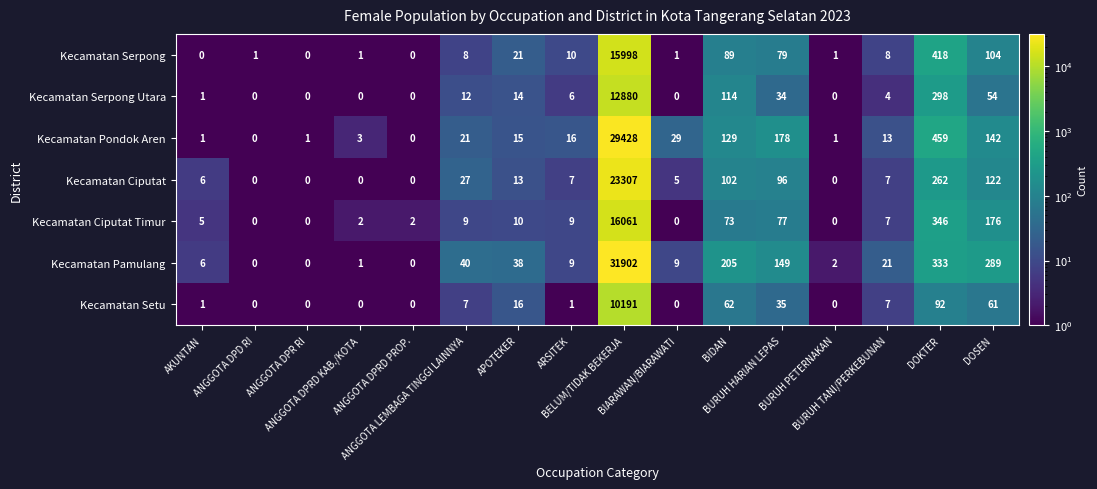

What is the minimum value shown in the chart?

0